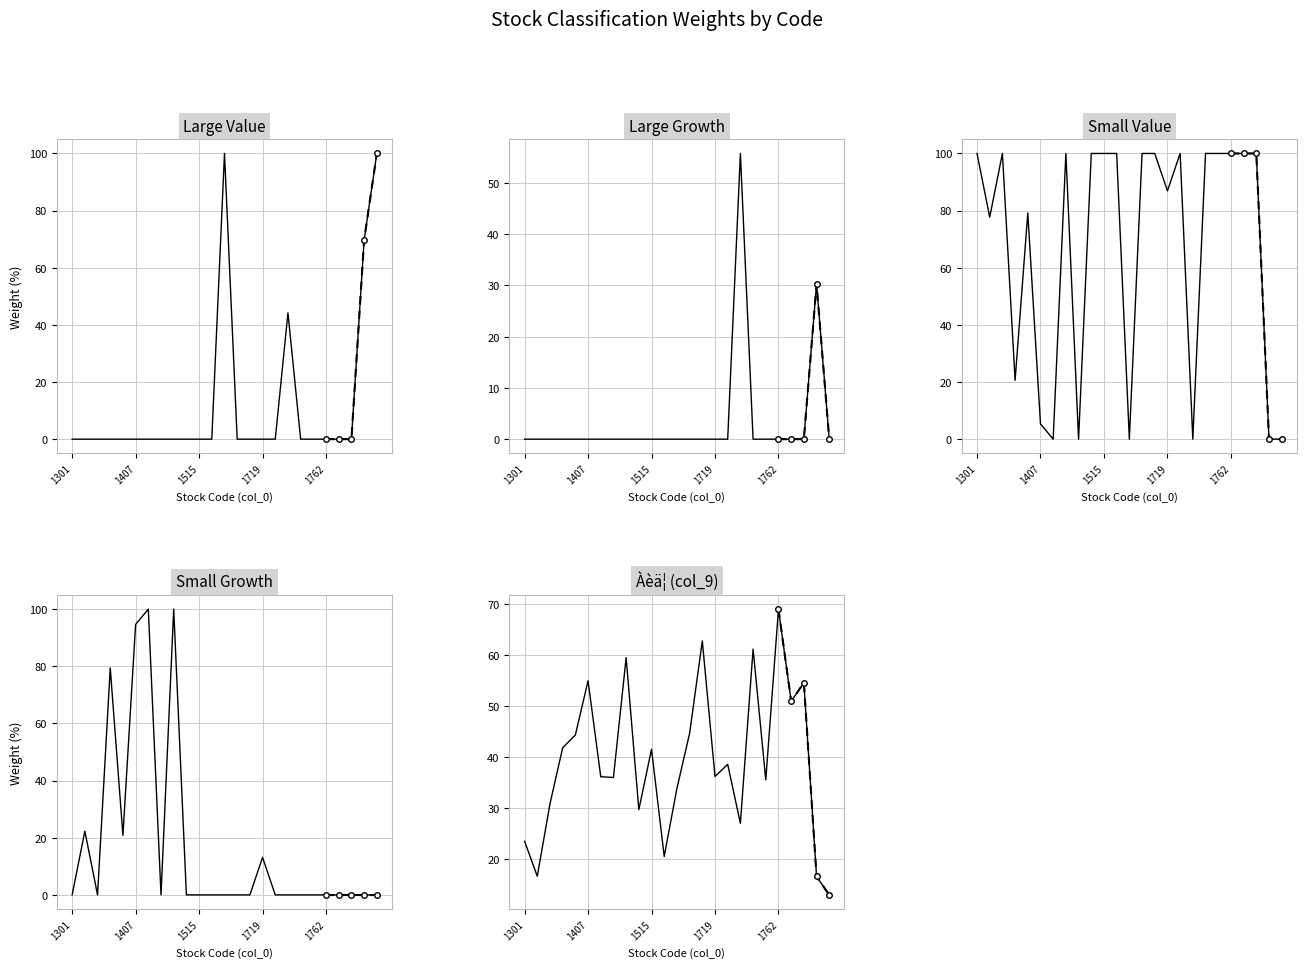

Reading right to left, list all the values displayed in this chart.

Large Value: 1802=100.0	1801=69.7	1799=0.0	1766=0.0	1762=0.0	1723=0.0	1722=0.0	1721=44.2	1720=0.0	1719=0.0	1663=0.0	1662=0.0	1605=100.0	1518=0.0	1515=0.0	1448=0.0	1419=0.0	1417=0.0	1414=0.0	1407=0.0	1379=0.0	1377=0.0	1333=0.0	1332=0.0	1301=0.0
Large Growth: 1802=0.0	1801=30.3	1799=0.0	1766=0.0	1762=0.0	1723=0.0	1722=0.0	1721=55.8	1720=0.0	1719=0.0	1663=0.0	1662=0.0	1605=0.0	1518=0.0	1515=0.0	1448=0.0	1419=0.0	1417=0.0	1414=0.0	1407=0.0	1379=0.0	1377=0.0	1333=0.0	1332=0.0	1301=0.0
Small Value: 1802=0.0	1801=0.0	1799=100.0	1766=100.0	1762=100.0	1723=100.0	1722=100.0	1721=0.0	1720=100.0	1719=86.9	1663=100.0	1662=100.0	1605=0.0	1518=100.0	1515=100.0	1448=100.0	1419=0.0	1417=100.0	1414=0.0	1407=5.3	1379=79.2	1377=20.6	1333=100.0	1332=77.7	1301=100.0
Small Growth: 1802=0.0	1801=0.0	1799=0.0	1766=0.0	1762=0.0	1723=0.0	1722=0.0	1721=0.0	1720=0.0	1719=13.1	1663=0.0	1662=0.0	1605=0.0	1518=0.0	1515=0.0	1448=0.0	1419=100.0	1417=0.0	1414=100.0	1407=94.7	1379=20.8	1377=79.4	1333=0.0	1332=22.3	1301=0.0
Àèä¦ (col_9): 1802=12.9	1801=16.5	1799=54.6	1766=50.9	1762=69.0	1723=35.5	1722=61.2	1721=27.0	1720=38.6	1719=36.2	1663=62.8	1662=44.6	1605=33.8	1518=20.5	1515=41.5	1448=29.7	1419=59.5	1417=36.0	1414=36.1	1407=55.0	1379=44.3	1377=41.8	1333=30.8	1332=16.6	1301=23.4